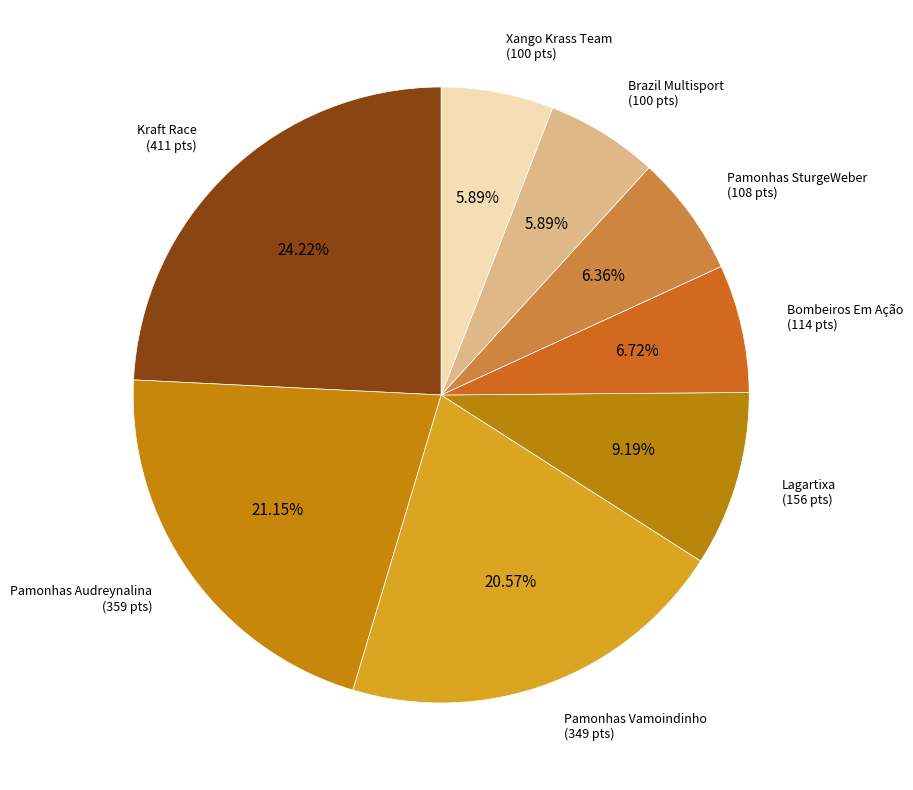

Which has a higher value, Pamonhas Vamoindinho or Kraft Race?

Kraft Race